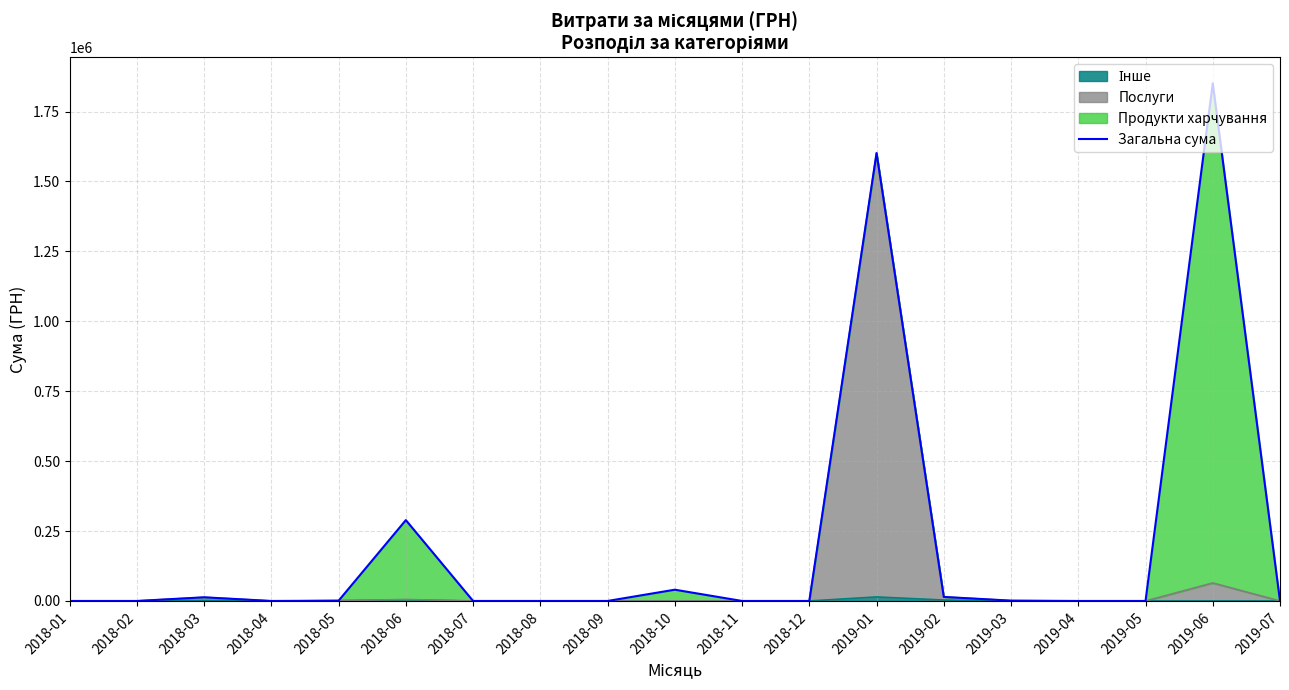

Which category has the lowest value across all series?

2018-01